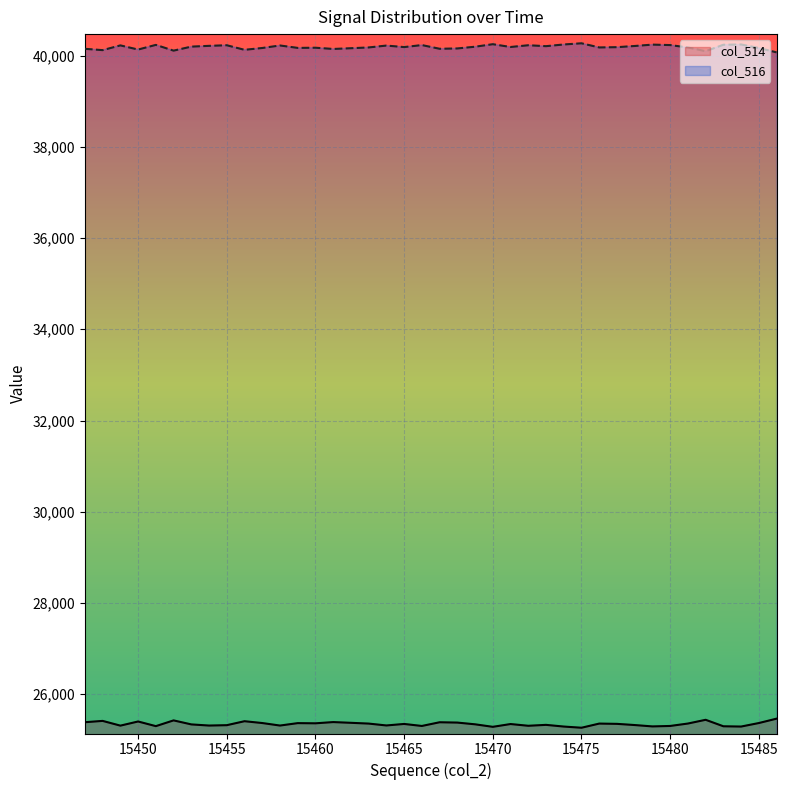

How many data points does each series have?

40